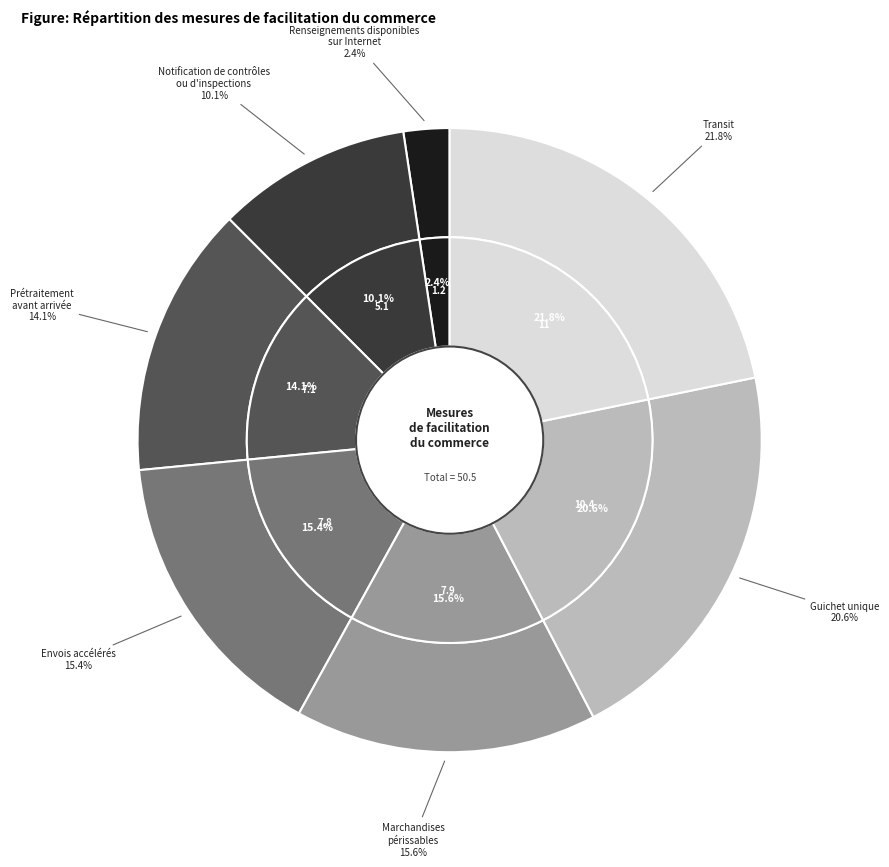

What is the ratio of the value at 10.4 to the value at 7.1?

1.5